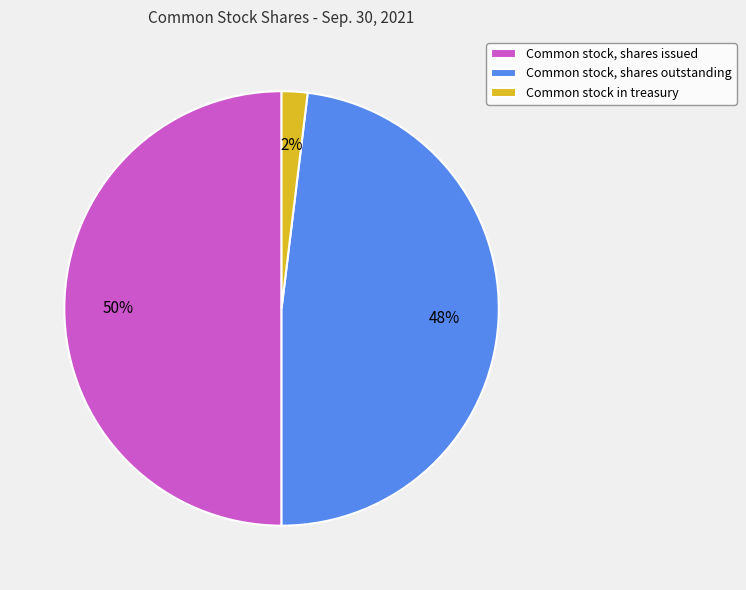

Which has a higher value, Common stock, shares outstanding or Common stock in treasury?

Common stock, shares outstanding